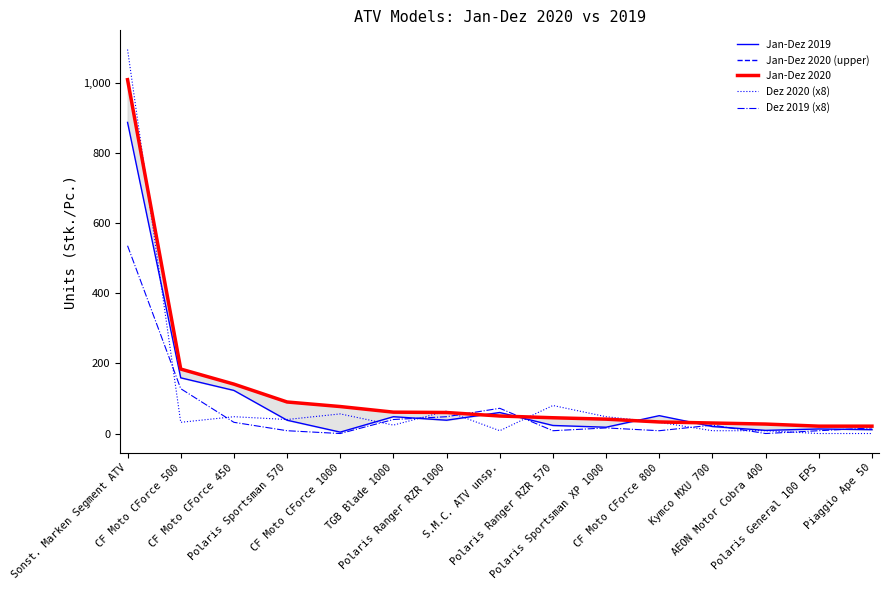

At TGB Blade 1000, list the series in order from smallest to largest.

Dez 2020 (x8), Dez 2019 (x8), Jan-Dez 2019, Jan-Dez 2020 (upper), Jan-Dez 2020